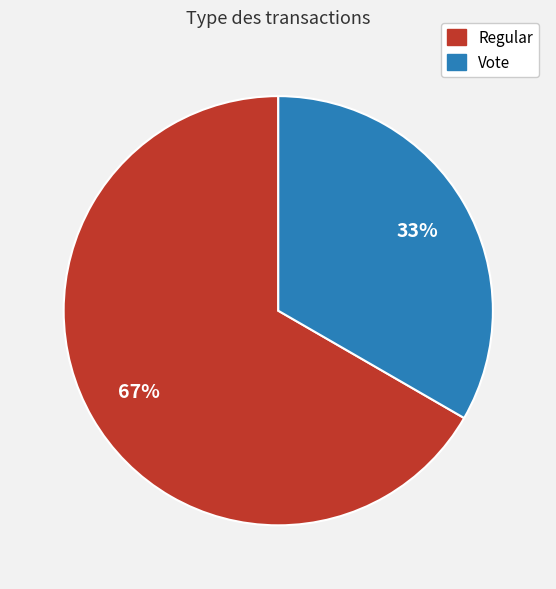

Between Vote and Regular, which is larger?

Regular